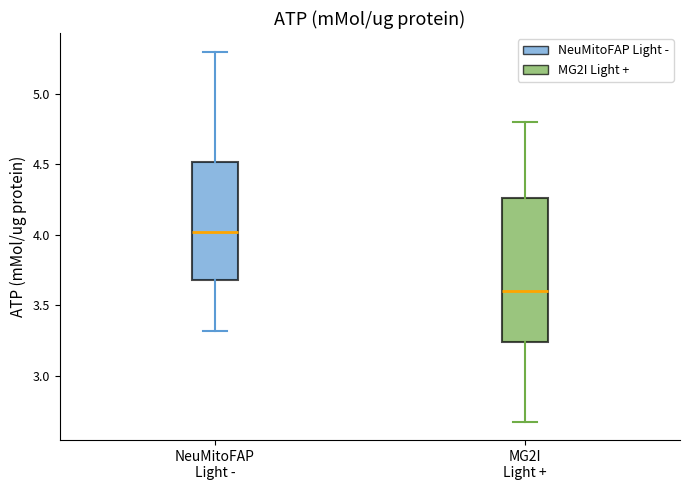

Where is the upper edge of the box for NeuMitoFAP Light - on the y-axis? The values are not printed on the chart, so give them approximately, as read against the axis.

4.50